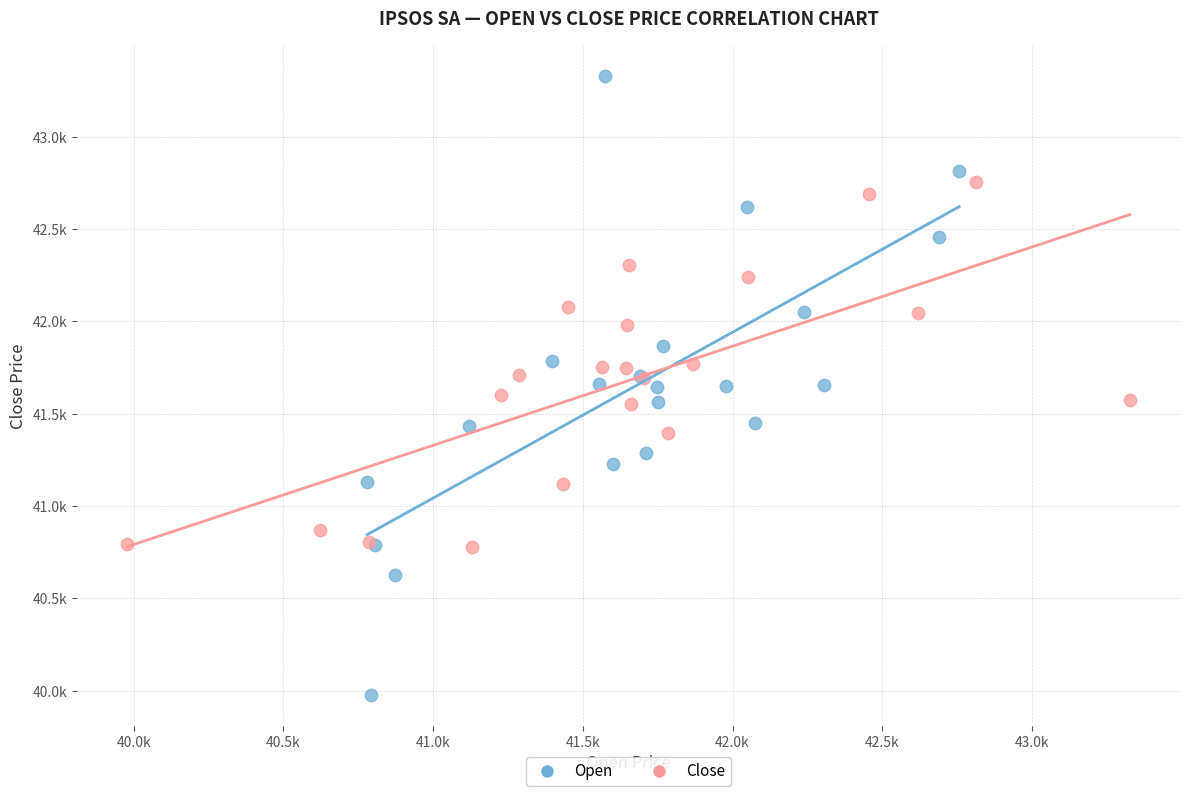

Which series reaches the maximum Y coordinate?

Open